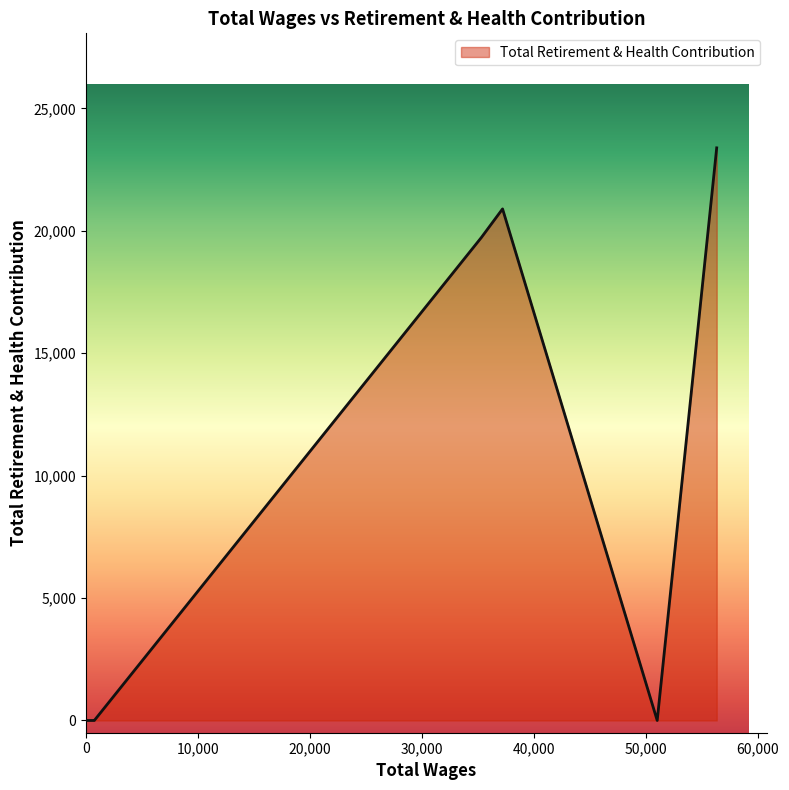

What is the maximum value shown in the chart?

23388